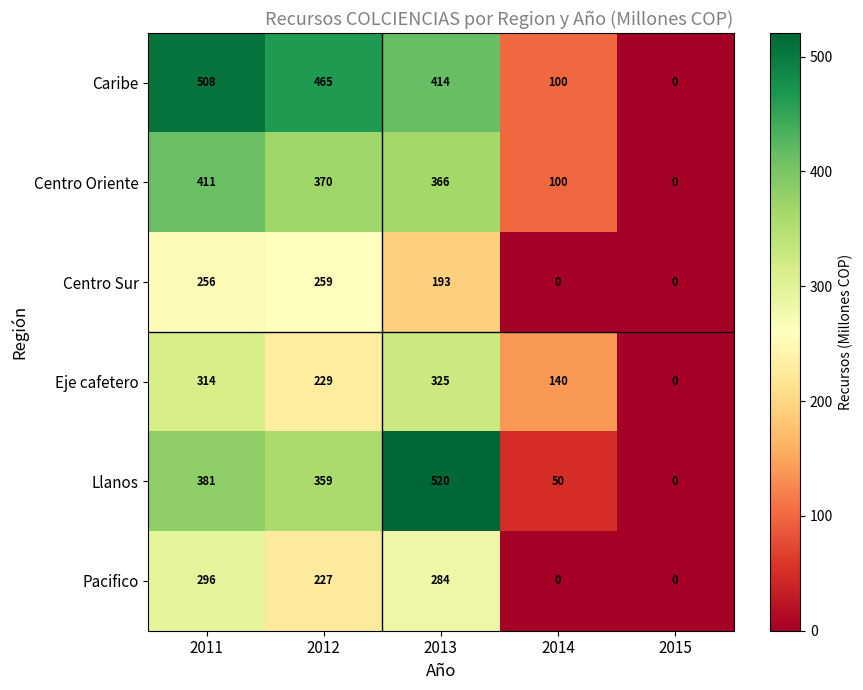

At which label does Eje cafetero first exceed 229?

2011